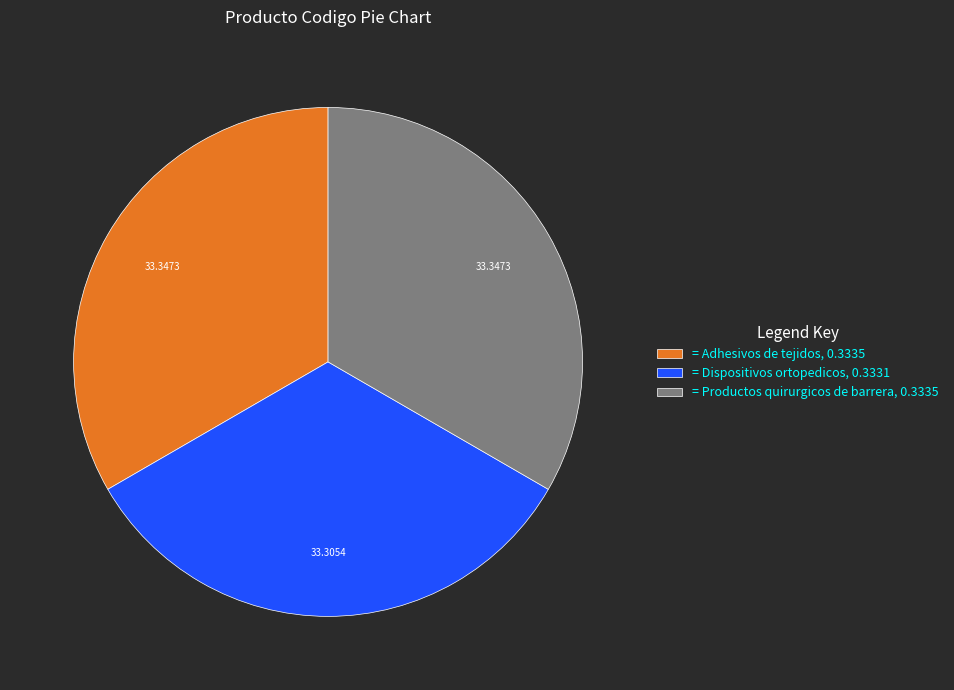

Does any single category account for the majority?

No